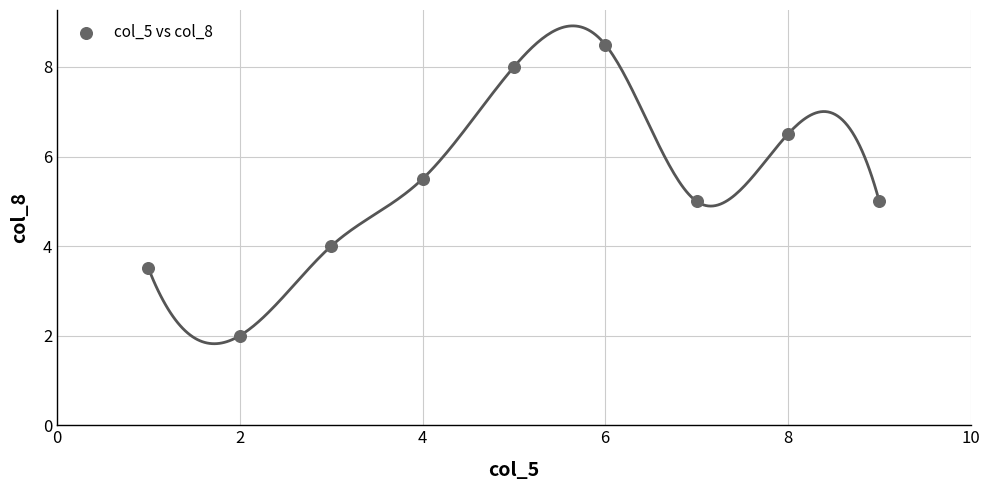

What is the average X value?

5.0